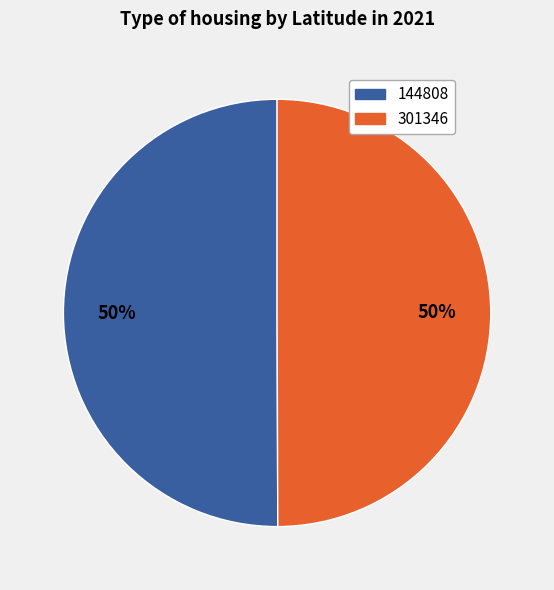

What percentage is the 301346 slice, to the nearest percent?

50%